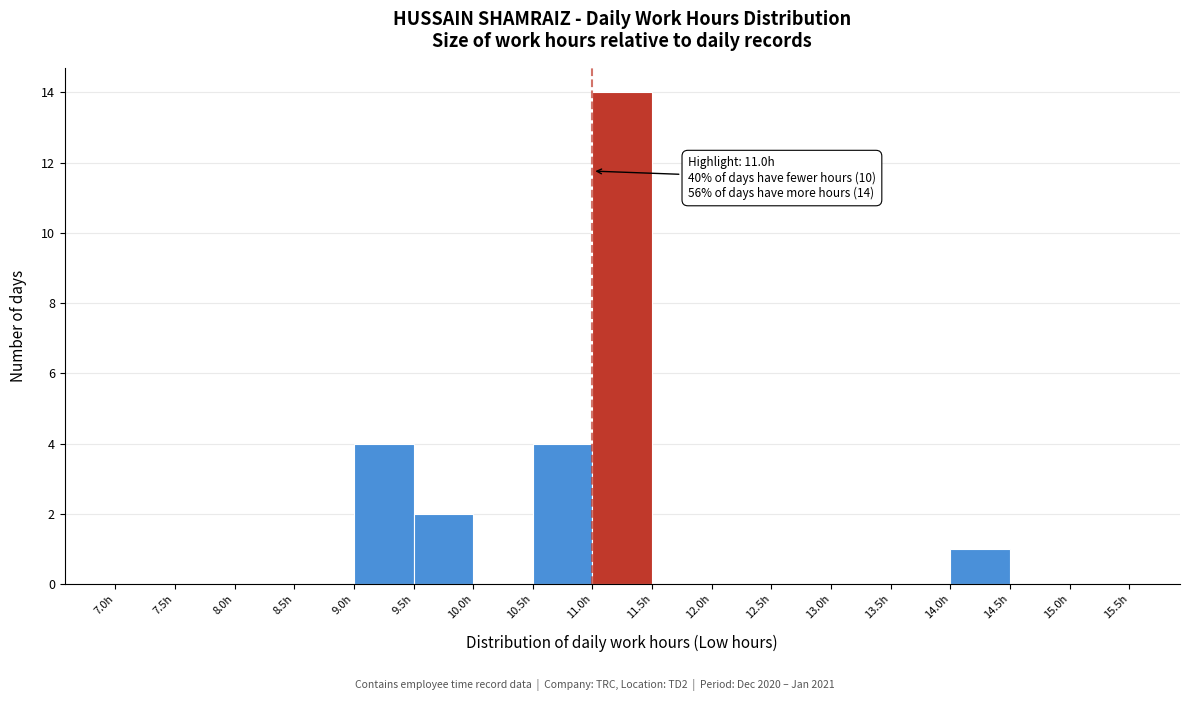

Over which range of the x-axis is the bar tallest?

11.0 to 11.5